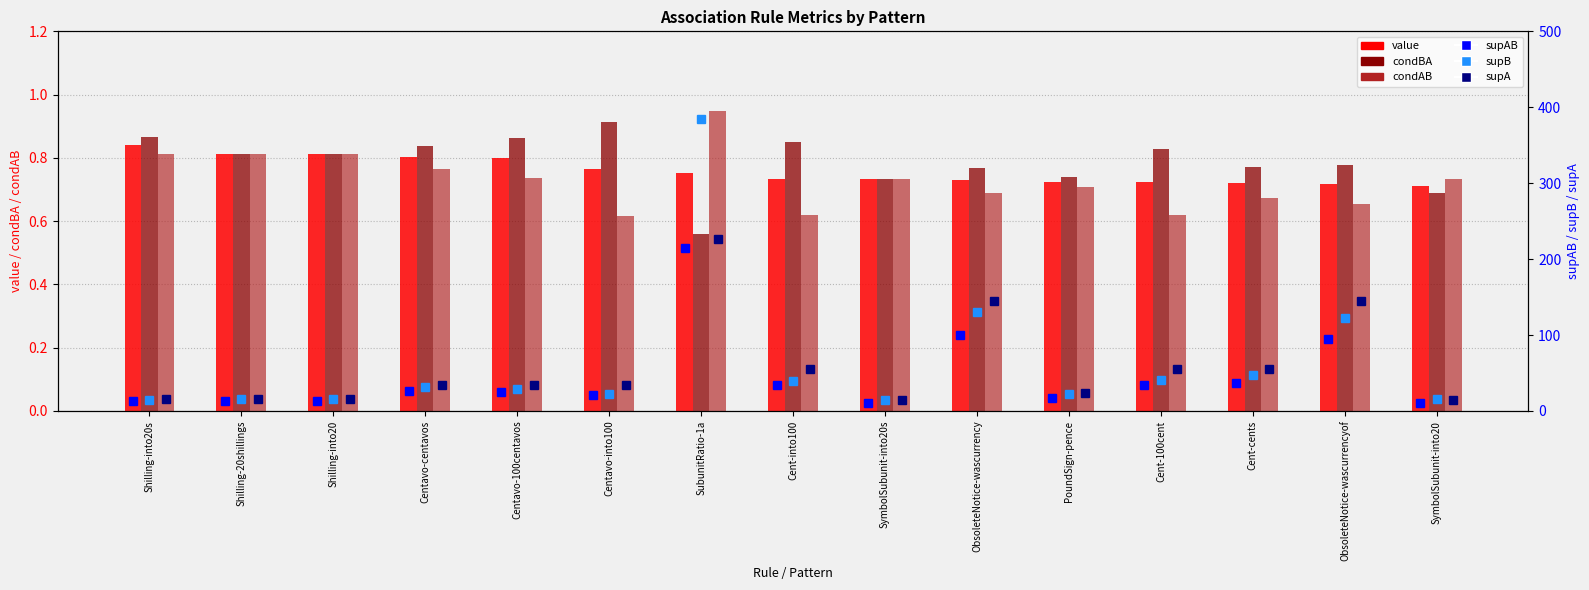

What is the sum of the supAB values at SymbolSubunit-into20 and PoundSign-pence?

28.0